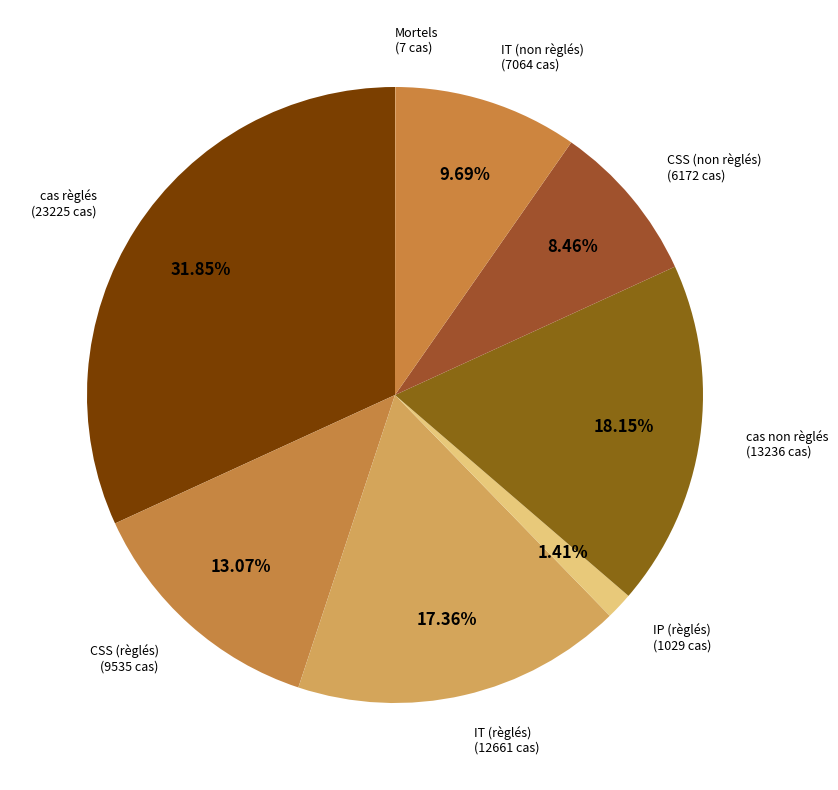

Which category has the biggest portion of the pie?

cas règlés